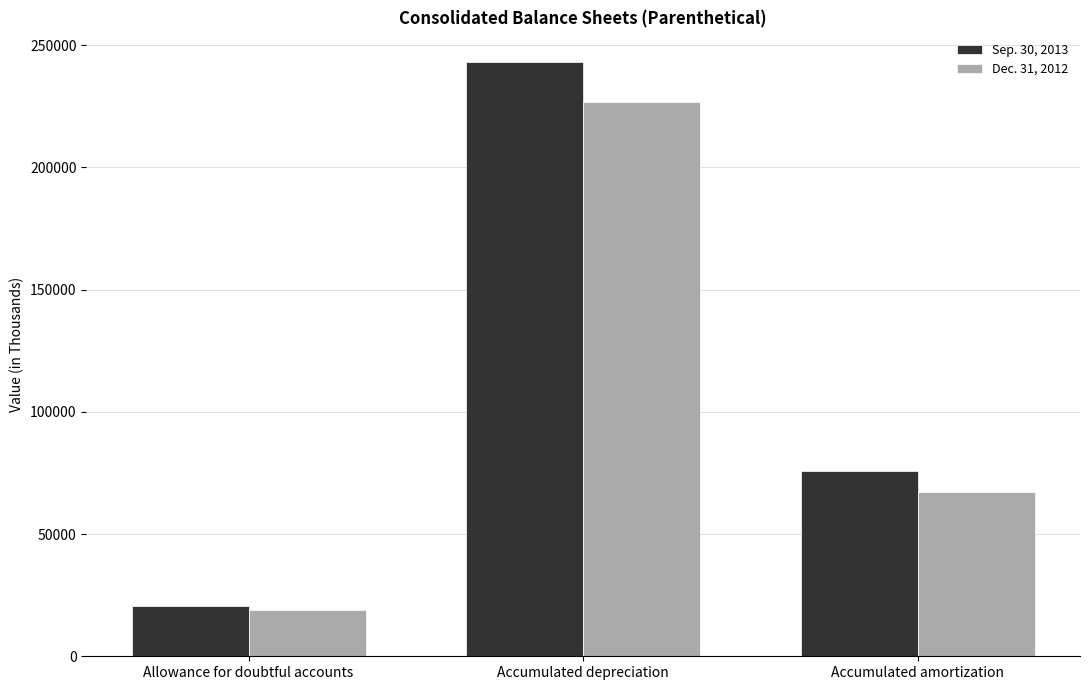

Which series has the largest range (max minus min)?

Sep. 30, 2013